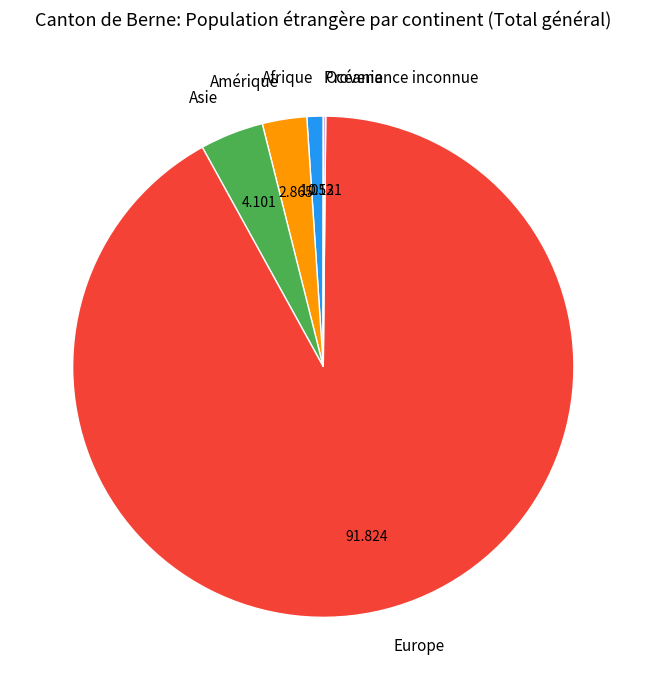

Which slice is the largest?

Europe